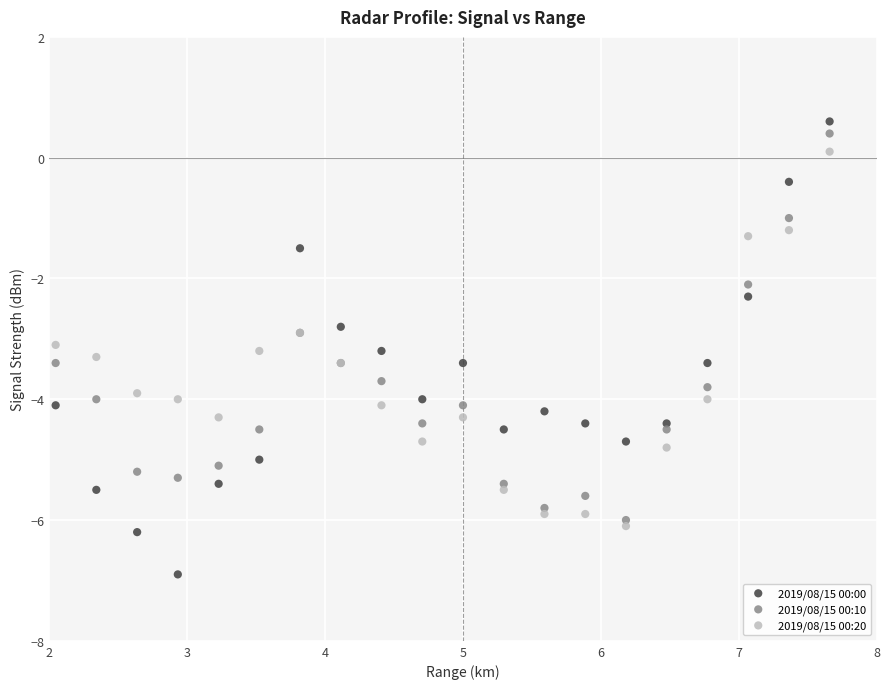

In the 2019/08/15 00:10 series, what Y value is closest to -2?

-2.1